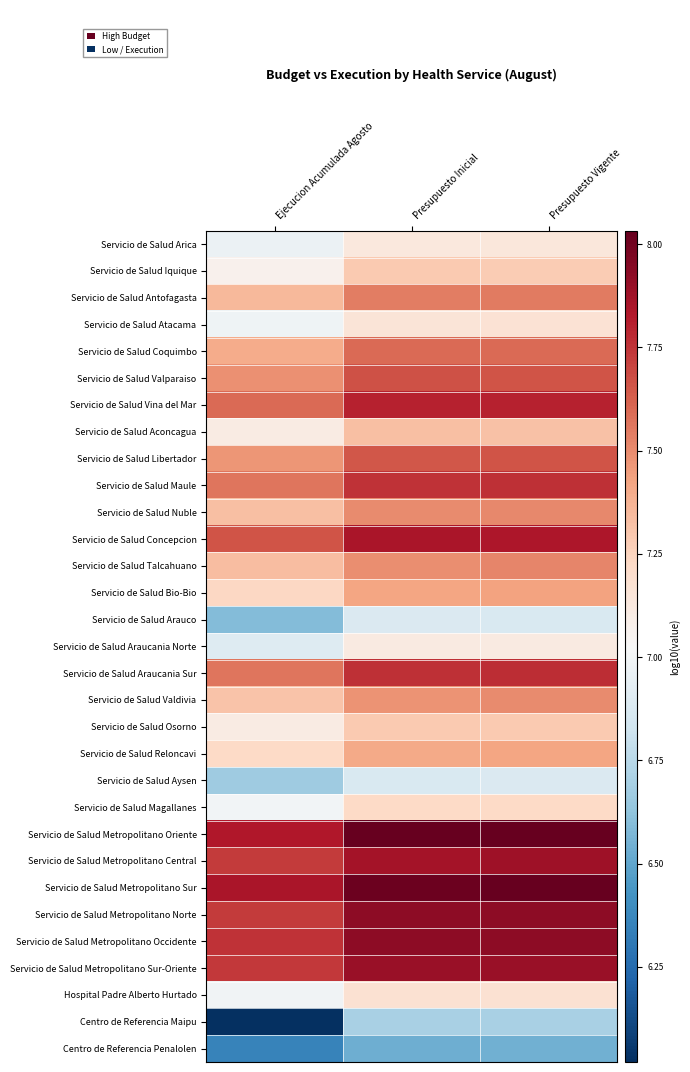

Which category has the highest value across all series?

Presupuesto Inicial